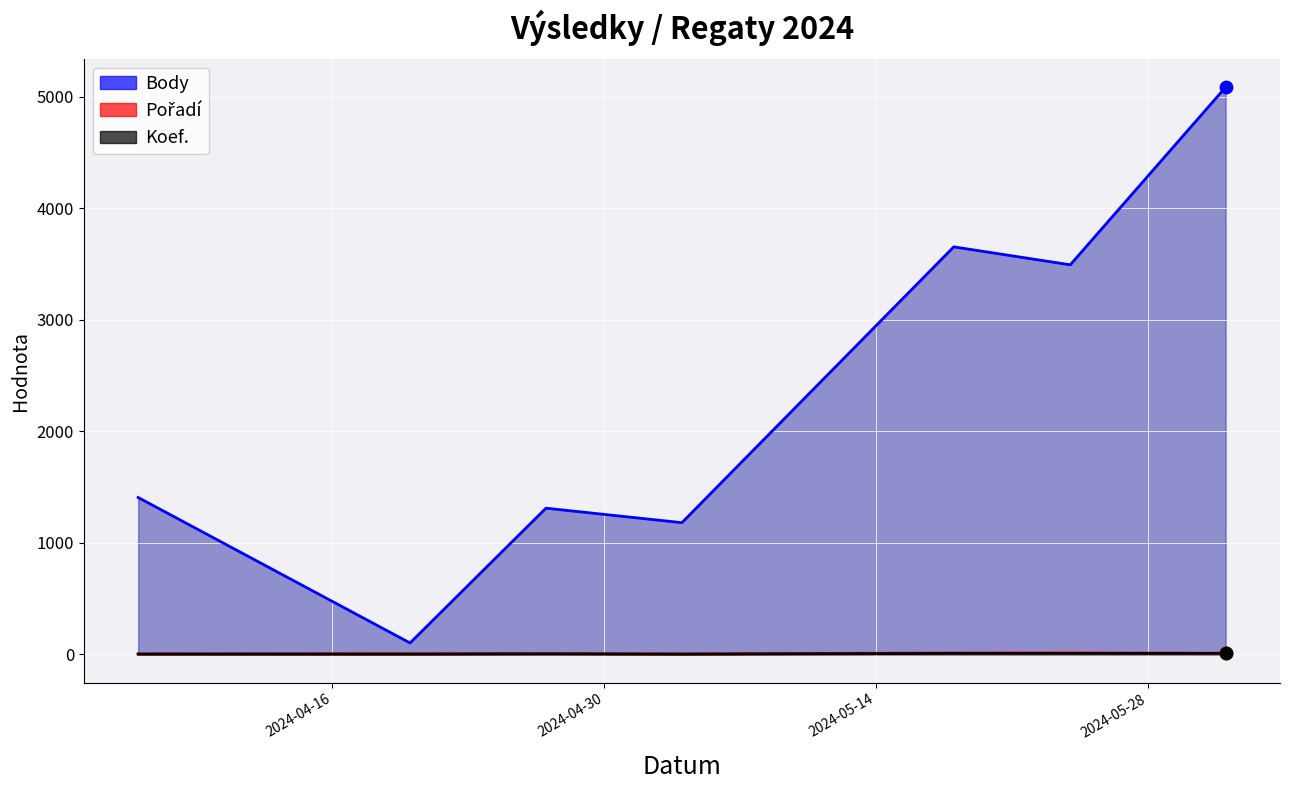

Which series has the widest spread of Y values?

Body (line)